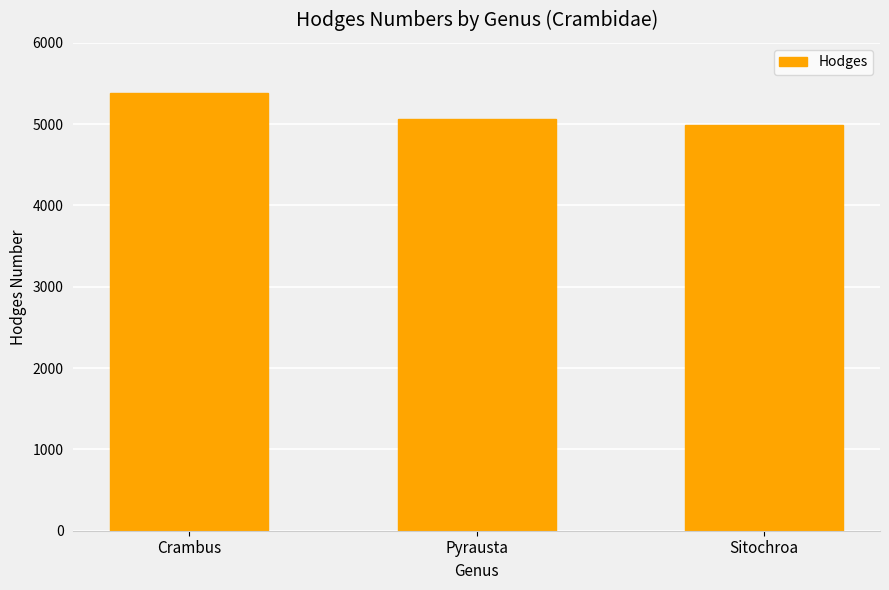

Rank the categories by value from highest to lowest.

Crambus, Pyrausta, Sitochroa